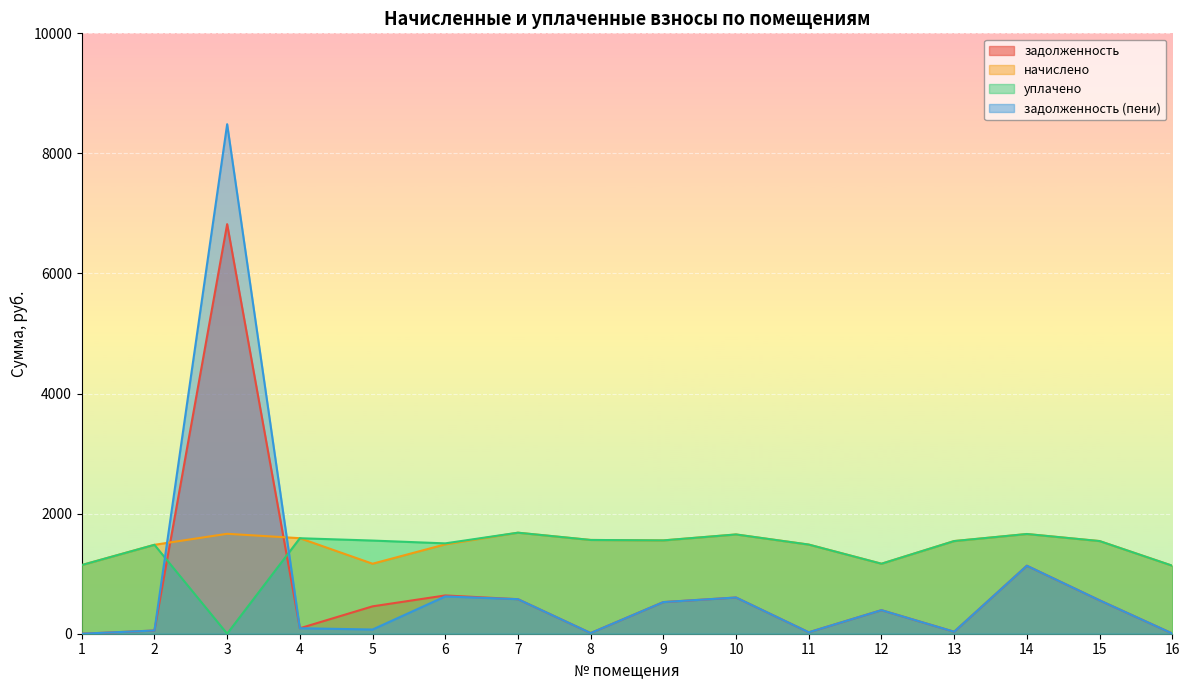

True or false: задолженность (пени) has more than 1 interior local peaks.

True